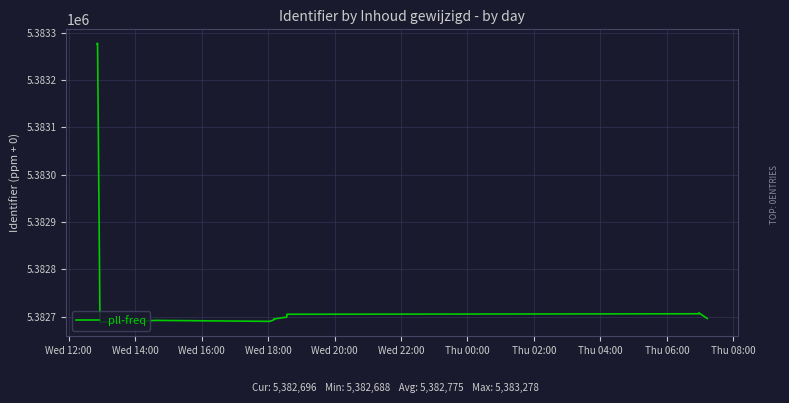

What is the ratio of the value at Wed 14:00 to the value at Thu 08:00?

1.0